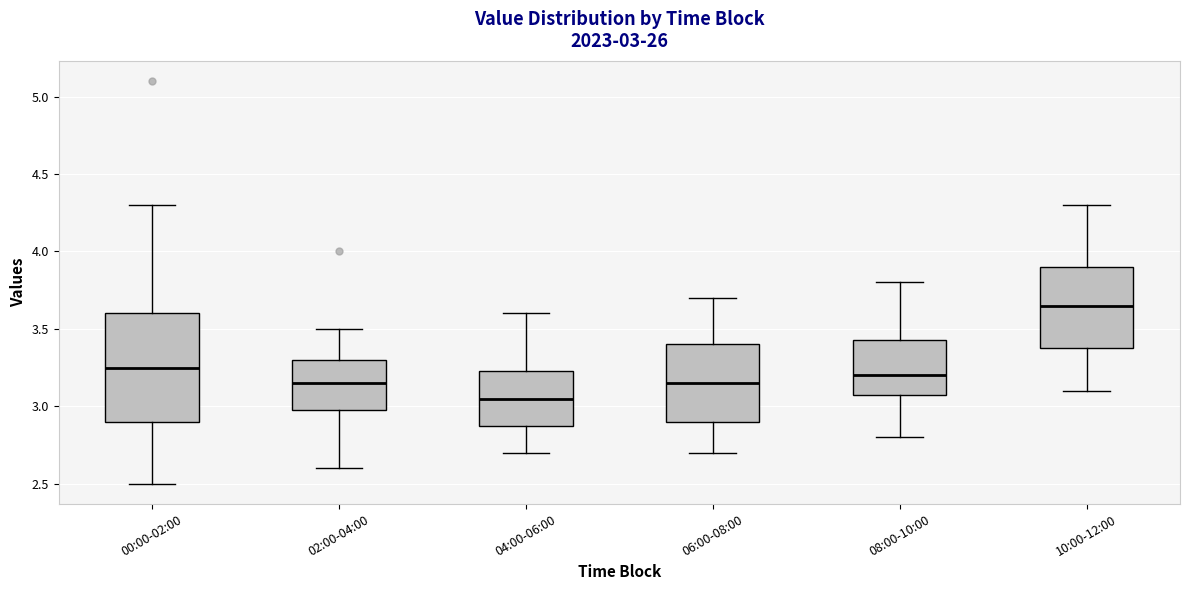

Which box has the lowest median line?

04:00-06:00